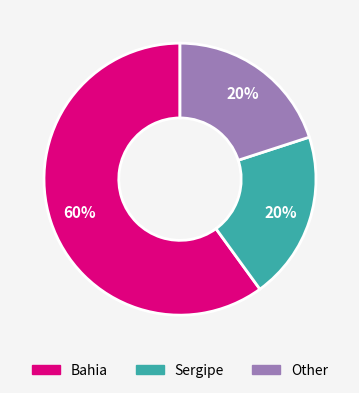

What is the largest slice in the pie chart?

Bahia